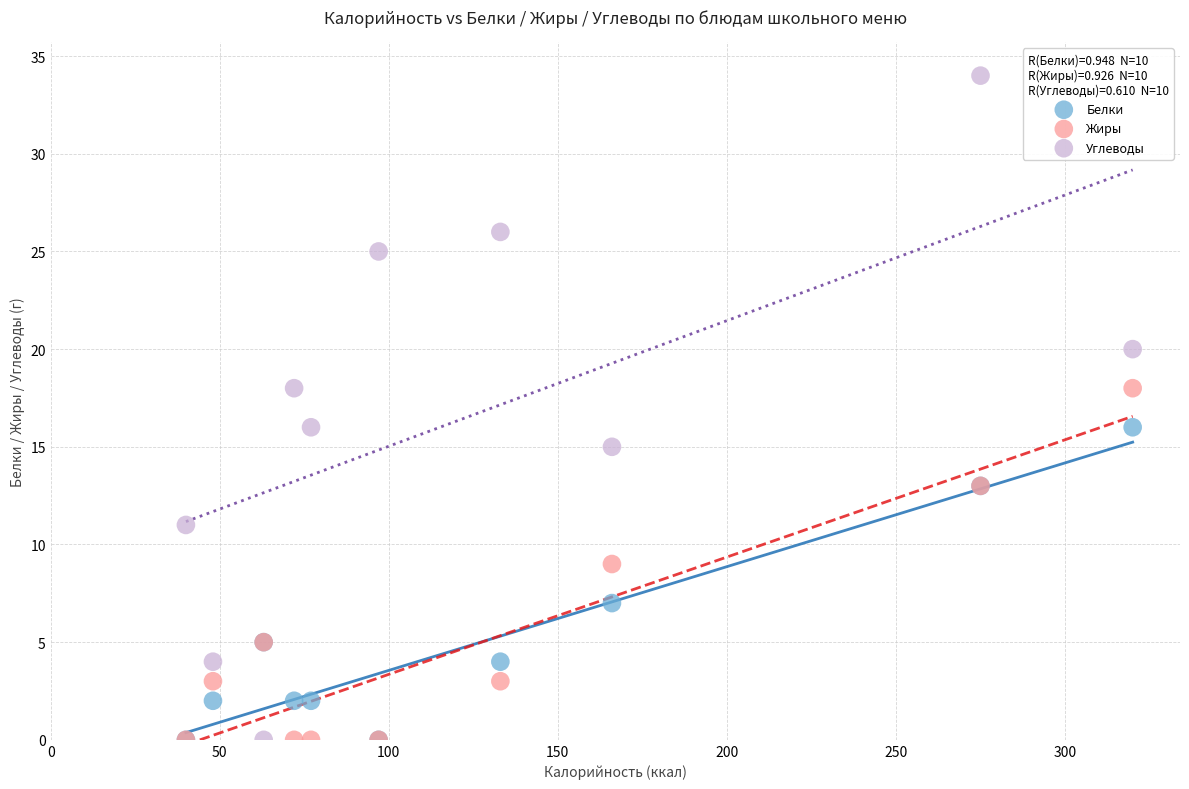

Which series contains the highest Y value?

Углеводы